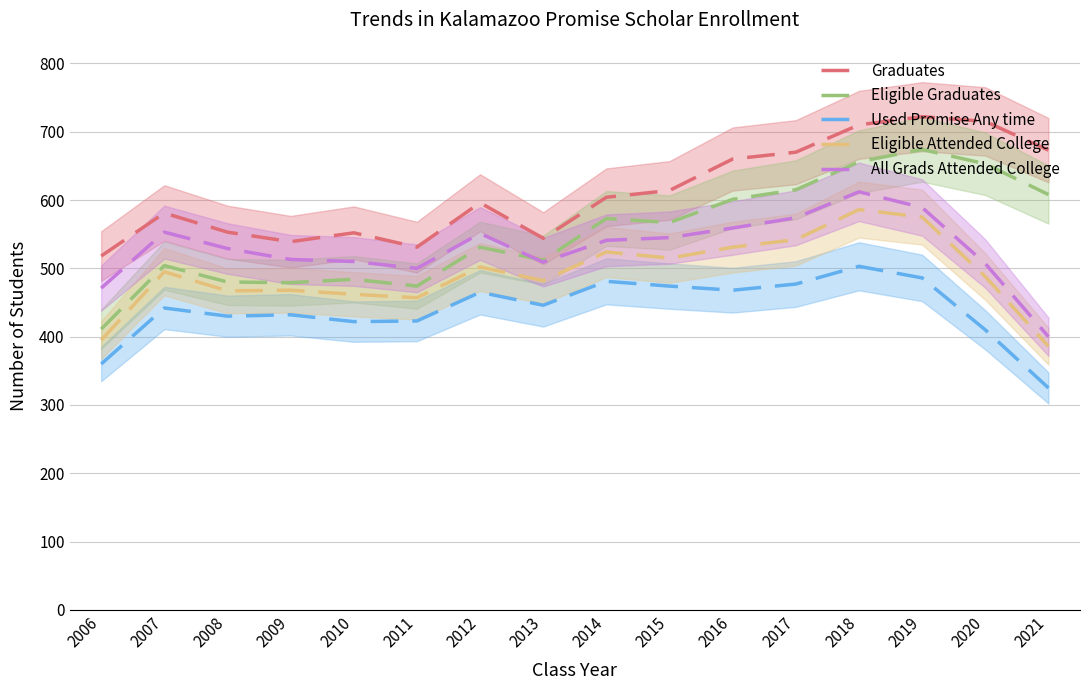

The Graduates series shows 147 at 2018. True or false?

False